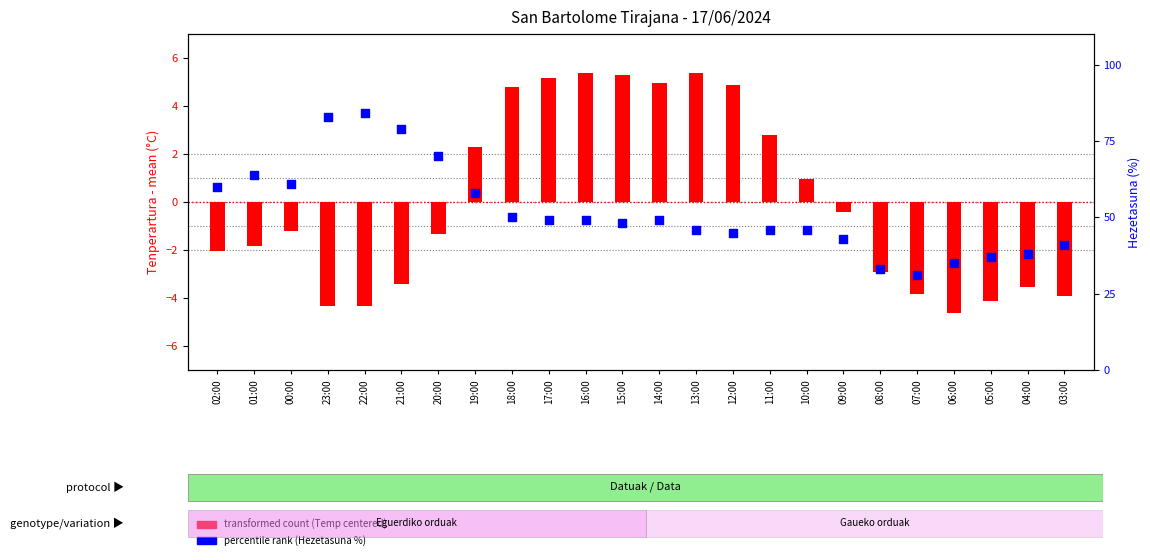

Which series has the widest spread of Y values?

percentile rank (Hezetasuna %)